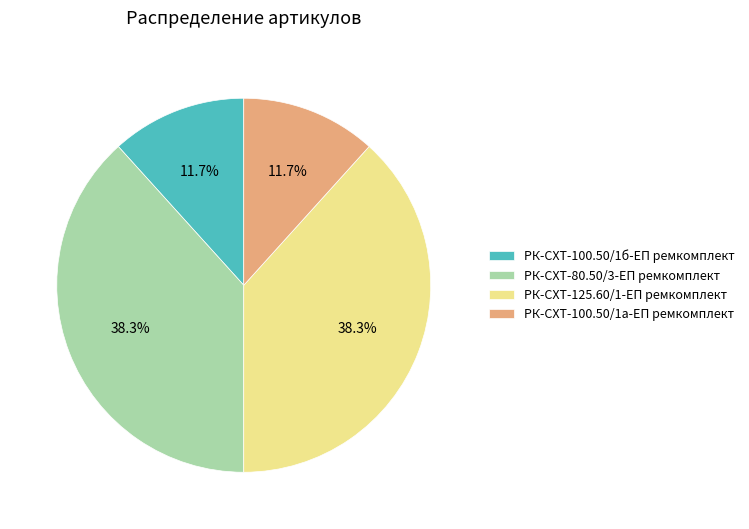

True or false: РК-СХТ-125.60/1-ЕП ремкомплект accounts for 46% of the total.

False